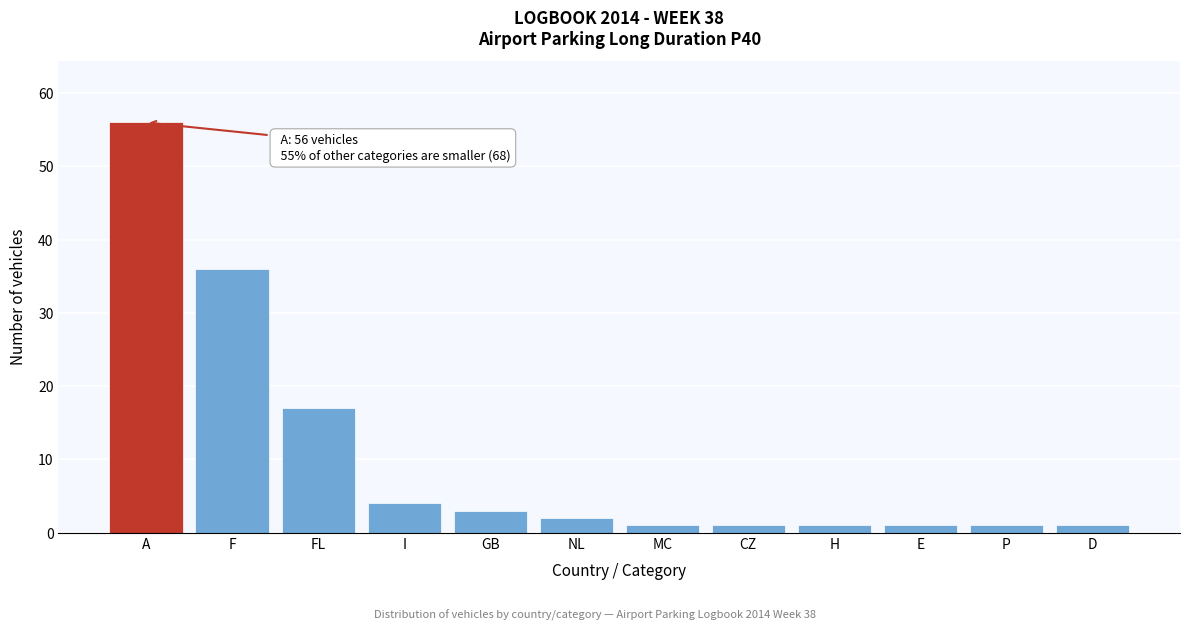

Reading left to right, what are all the values shown in this chart?

A=56	F=36	FL=17	I=4	GB=3	NL=2	MC=1	CZ=1	H=1	E=1	P=1	D=1